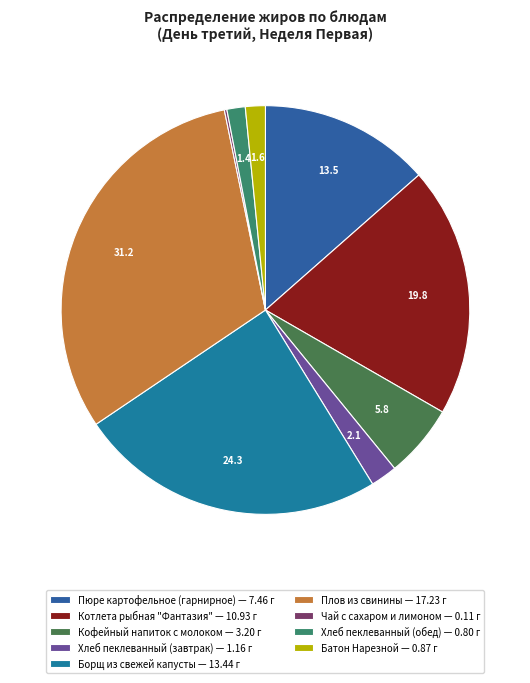

To the nearest percent, what is the difference between the Пюре картофельное (гарнирное) and Хлеб пеклеванный (завтрак) slice percentages?

11%